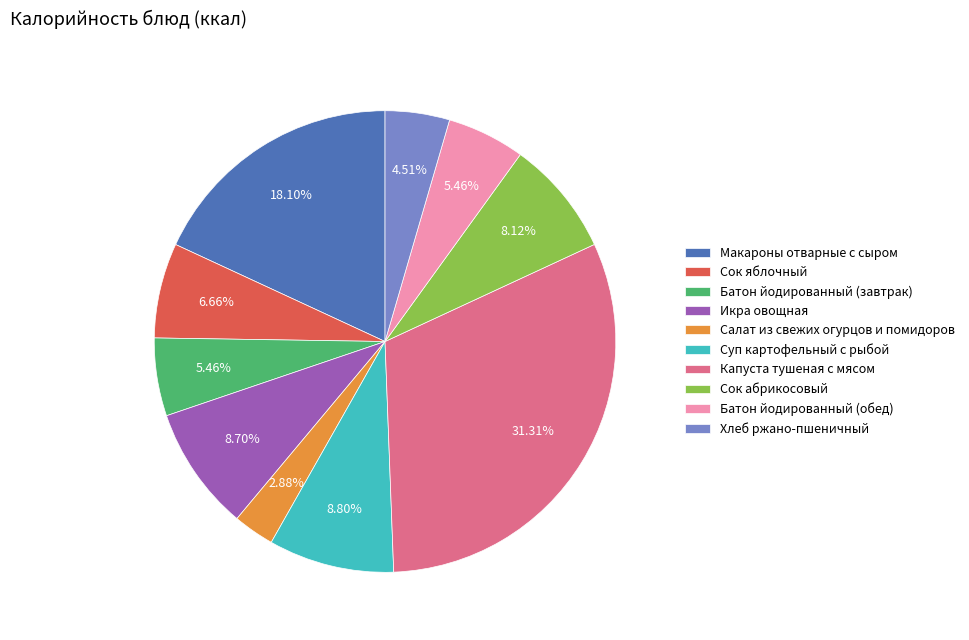

How many segments does this pie chart have?

10